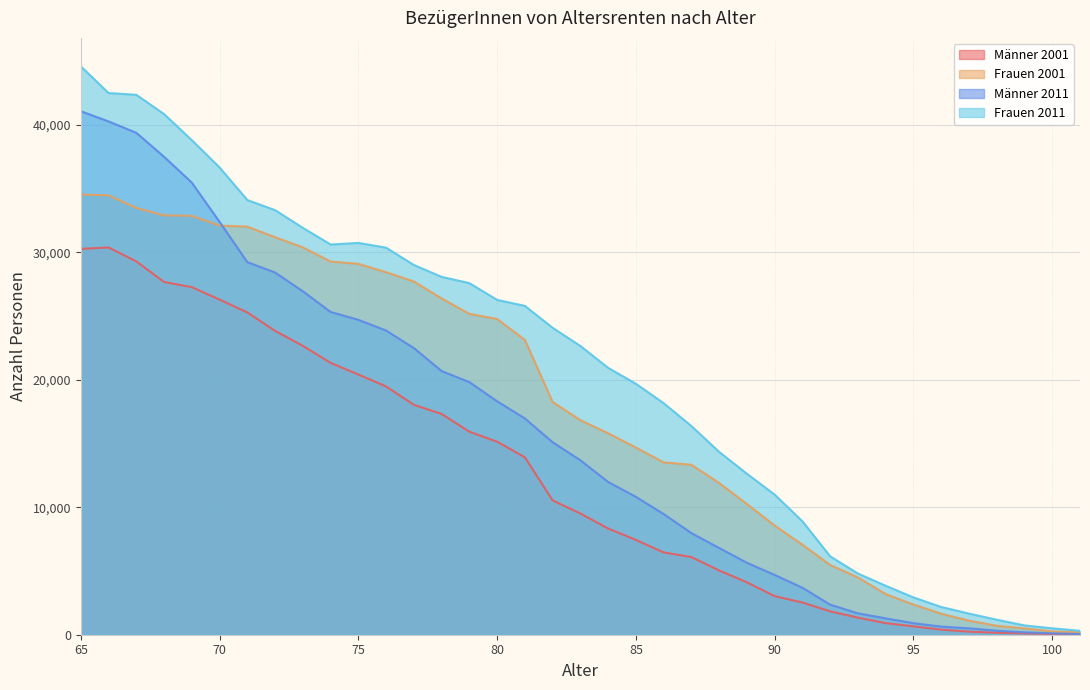

The Männer 2001 series shows 5040 at 88. True or false?

True